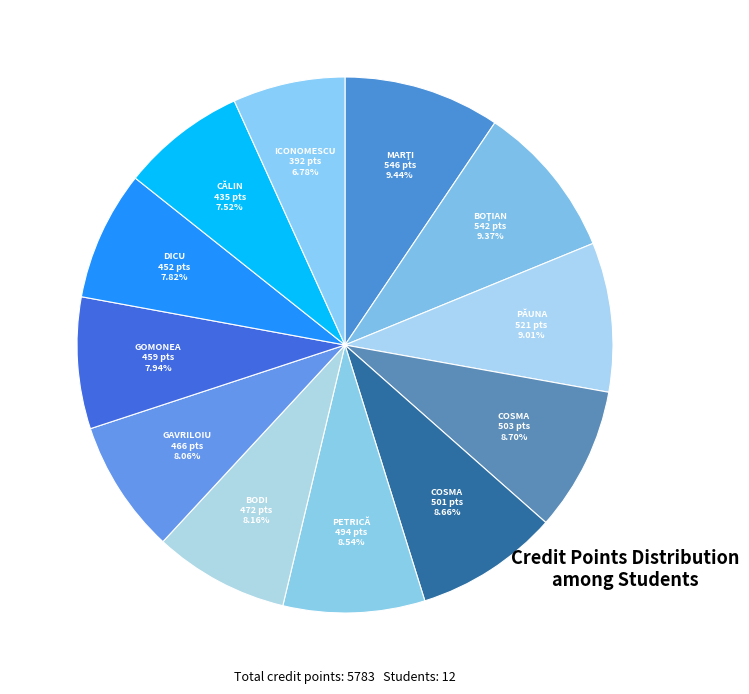

Which slice is the smallest?

ICONOMESCU RAMONA-MARIA